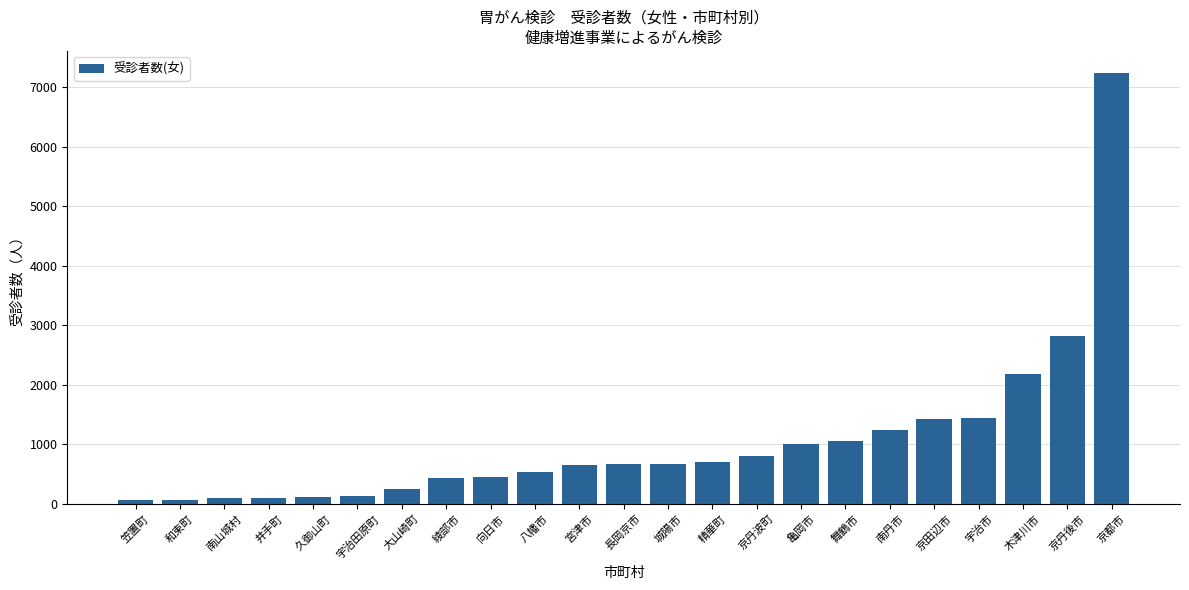

What position from the left is 宇治市?

20